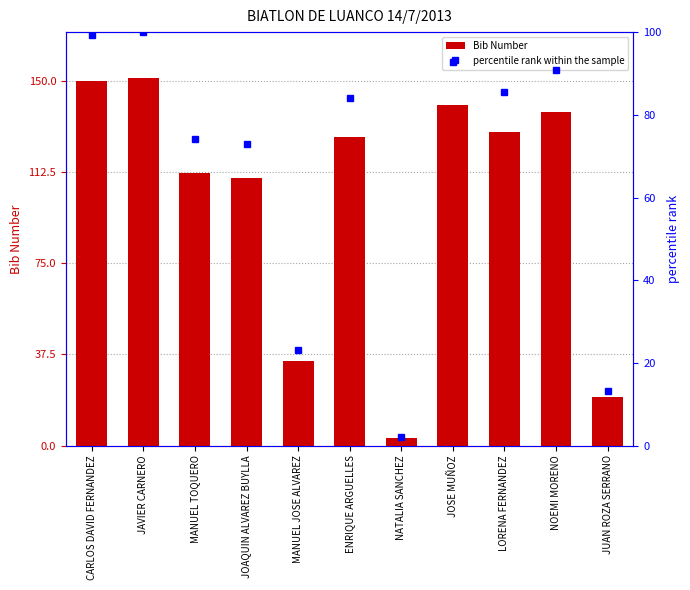

What is the maximum value shown in the chart?

151.0